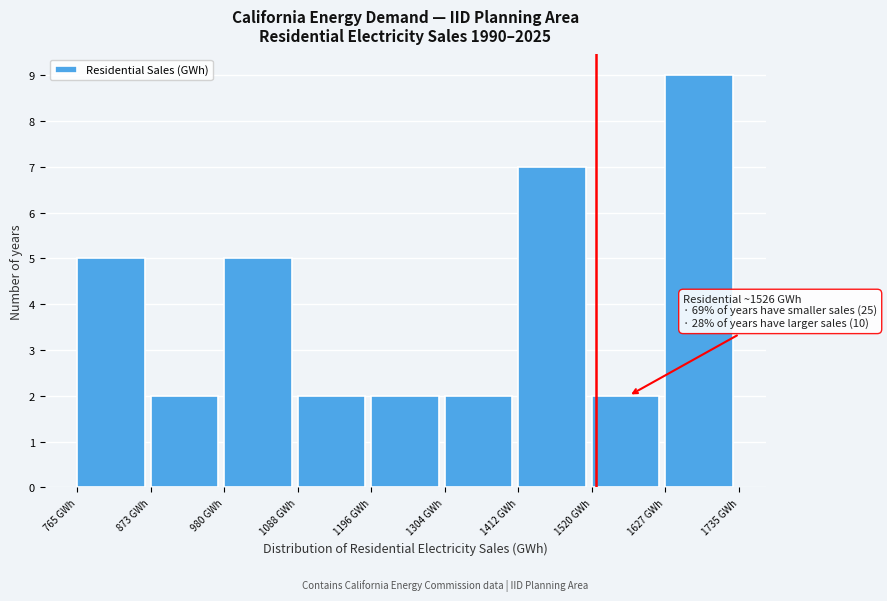

Which range on the x-axis has the tallest bar?

1620 to 1740